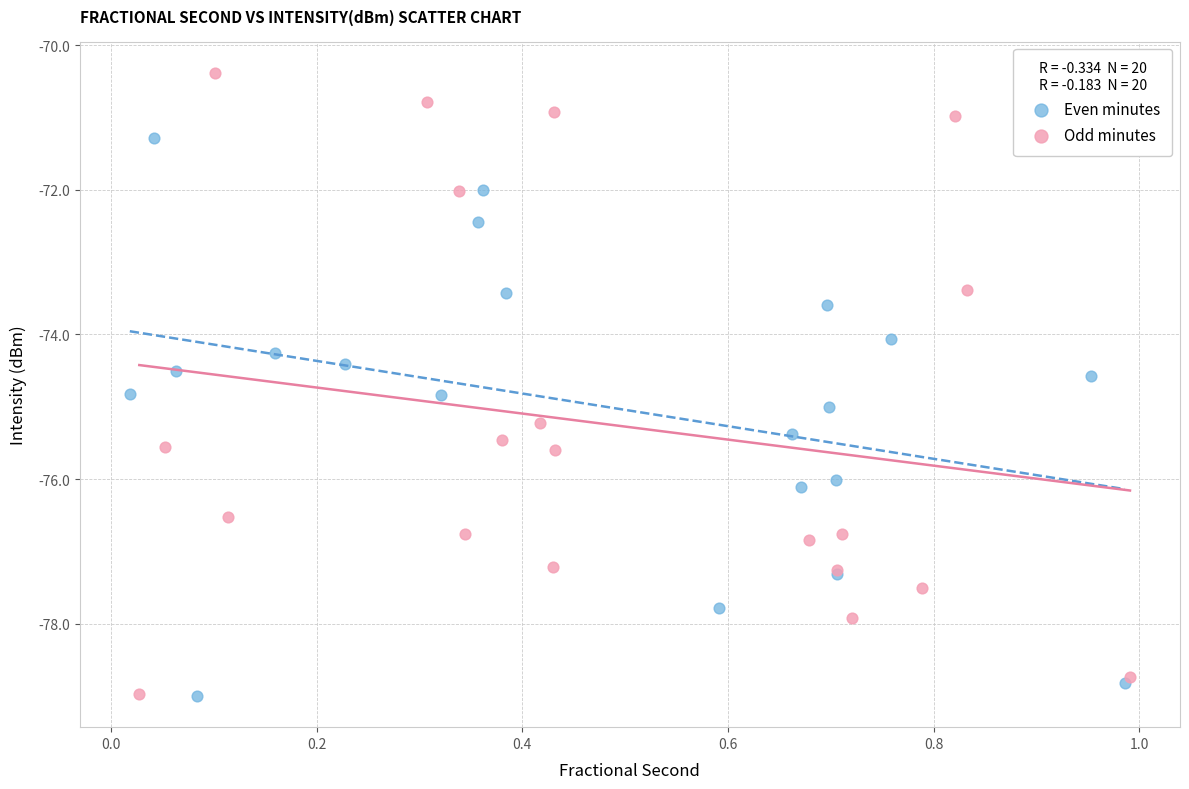

Which series has the widest spread of Y values?

Odd minutes